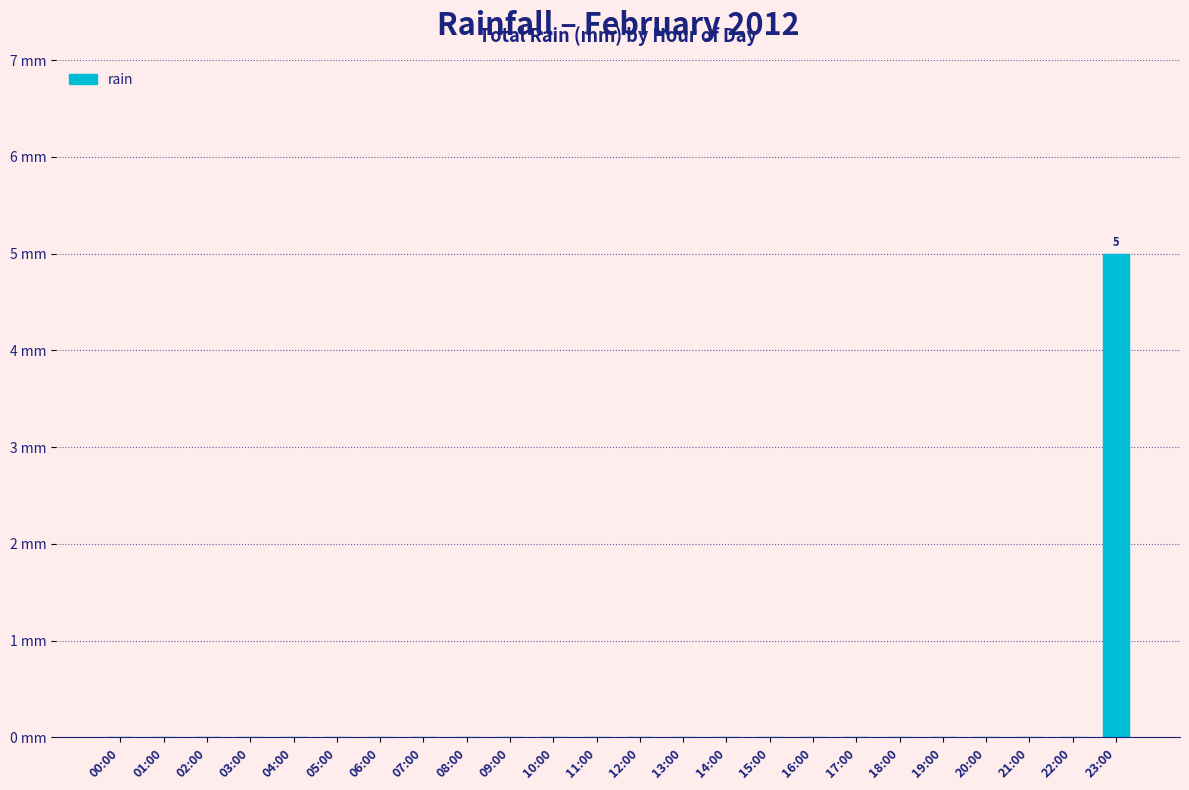

Rank the categories by value from lowest to highest.

00:00, 01:00, 02:00, 03:00, 04:00, 05:00, 06:00, 07:00, 08:00, 09:00, 10:00, 11:00, 12:00, 13:00, 14:00, 15:00, 16:00, 17:00, 18:00, 19:00, 20:00, 21:00, 22:00, 23:00